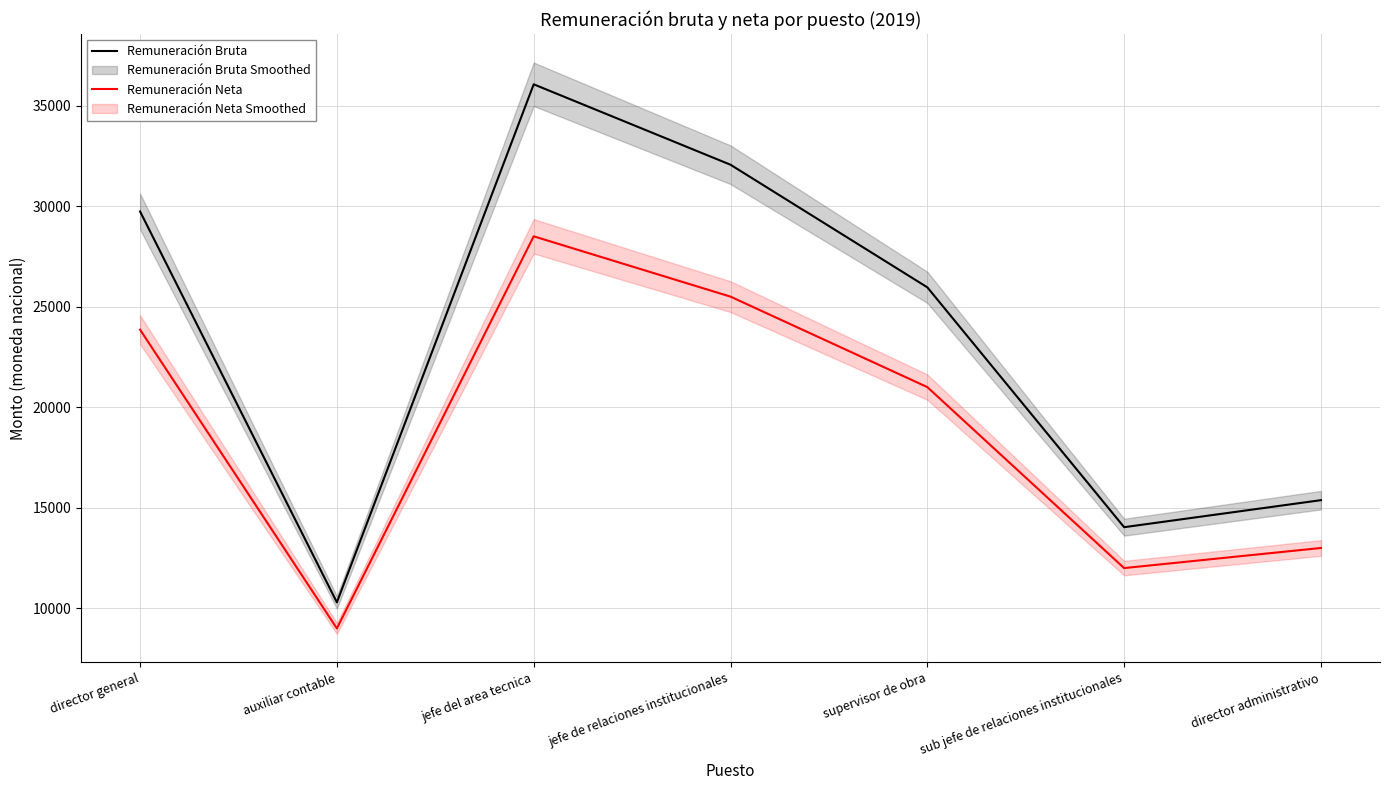

True or false: Remuneración Bruta and Remuneración Neta cross at least once.

False